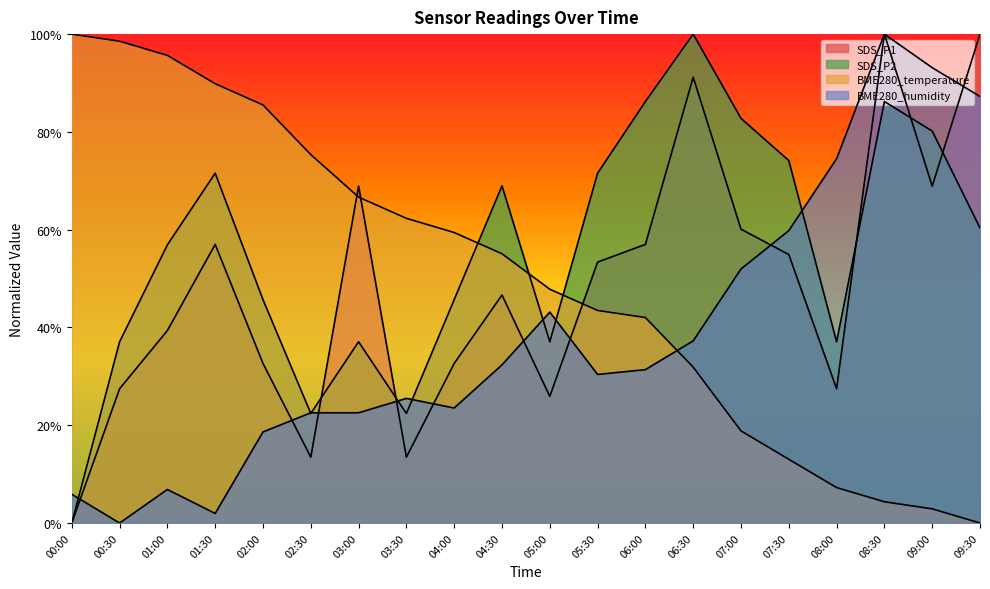

What is the highest value of the BME280_temperature series?

1.0